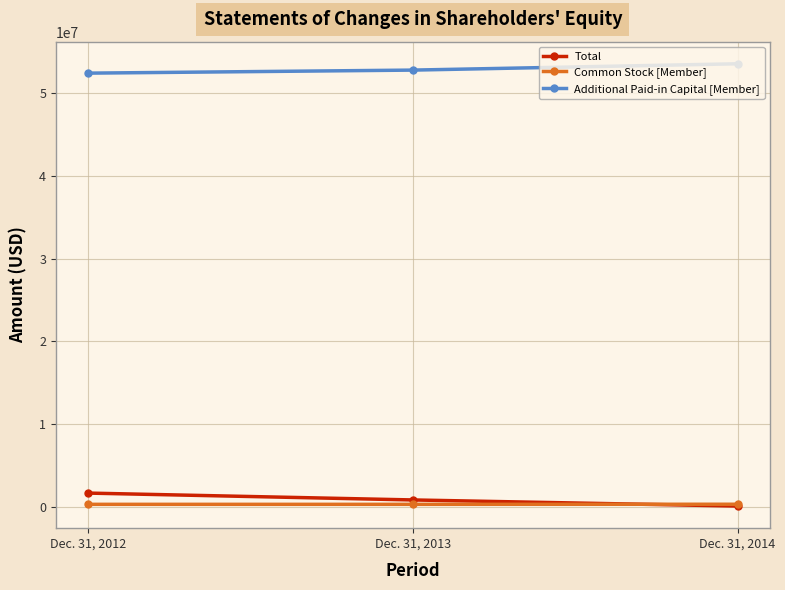

What is the greatest value displayed?

53506353